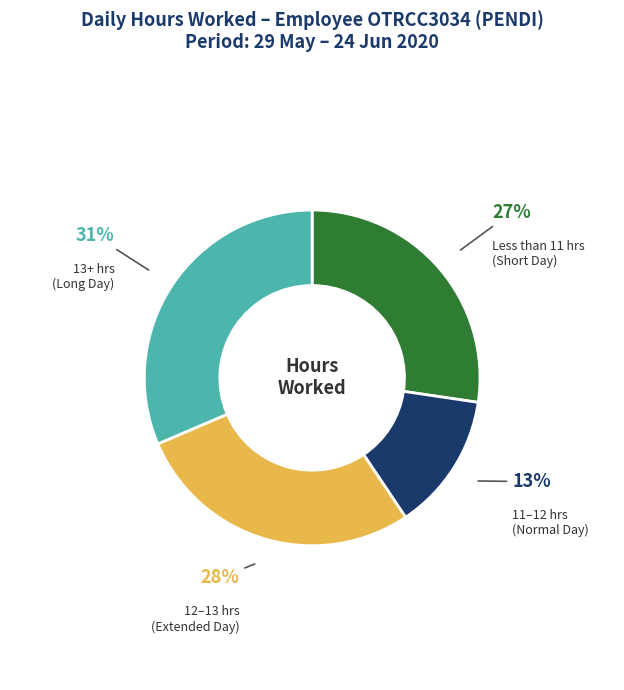

To the nearest percent, what is the difference between the largest and smallest slice percentages?

18%